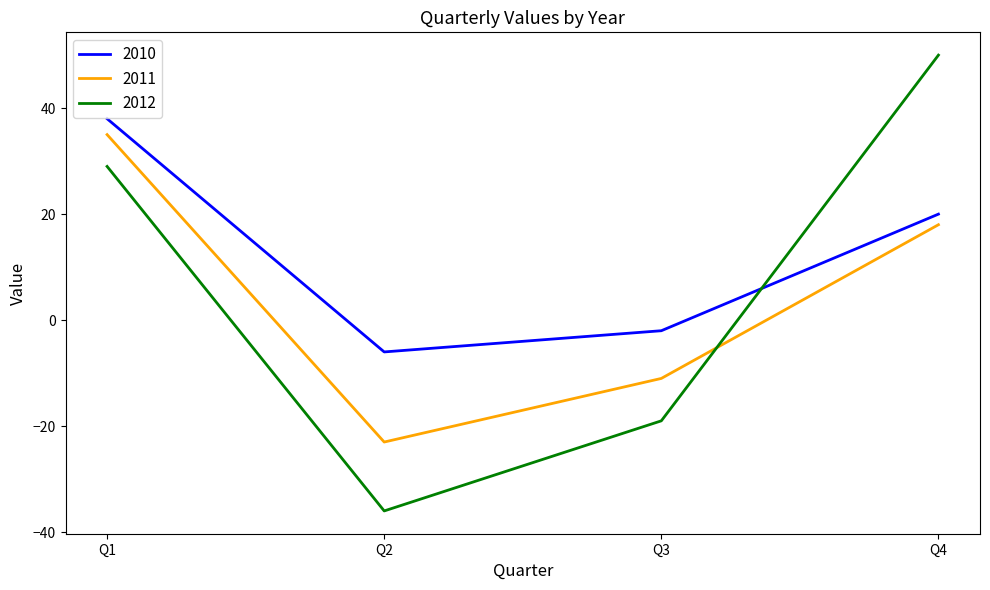

Is this an area chart (filled region under the line)?

No